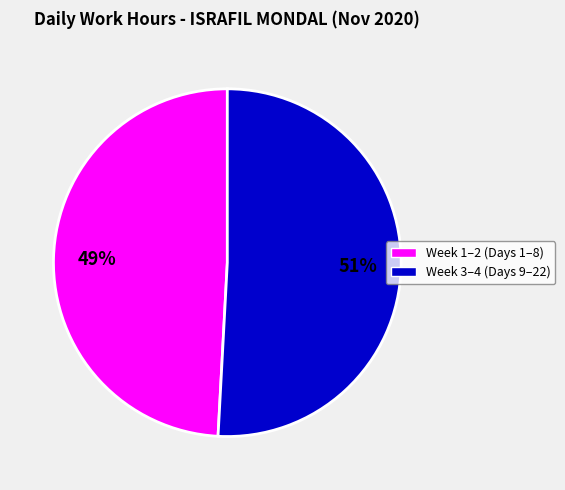

Does any single category account for the majority?

Yes